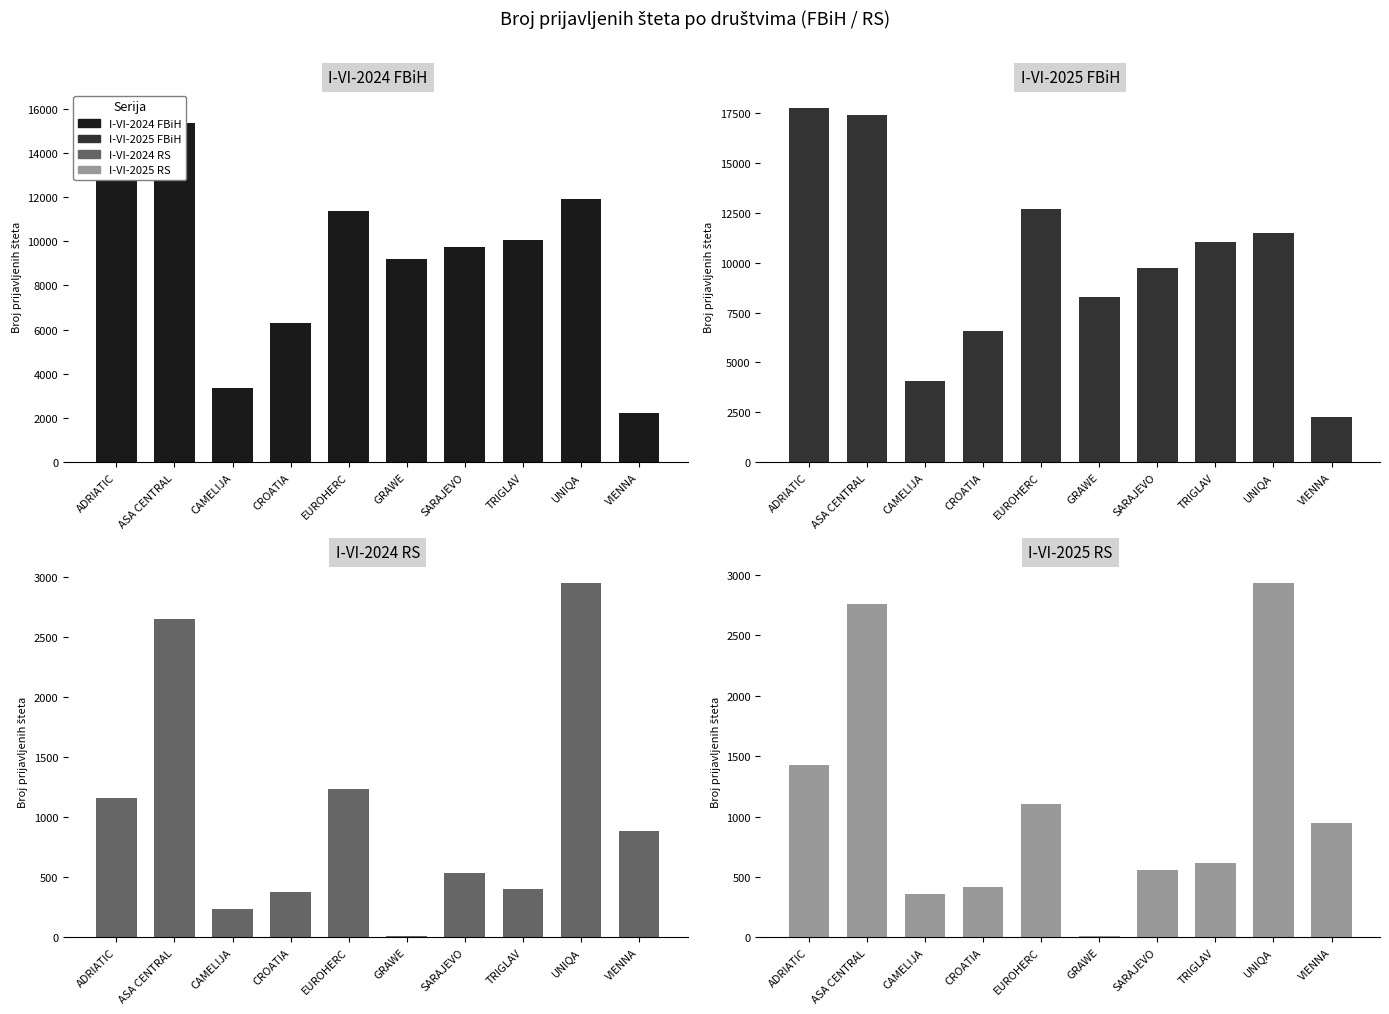

Which series has the widest spread of values?

I-VI-2025 FBiH